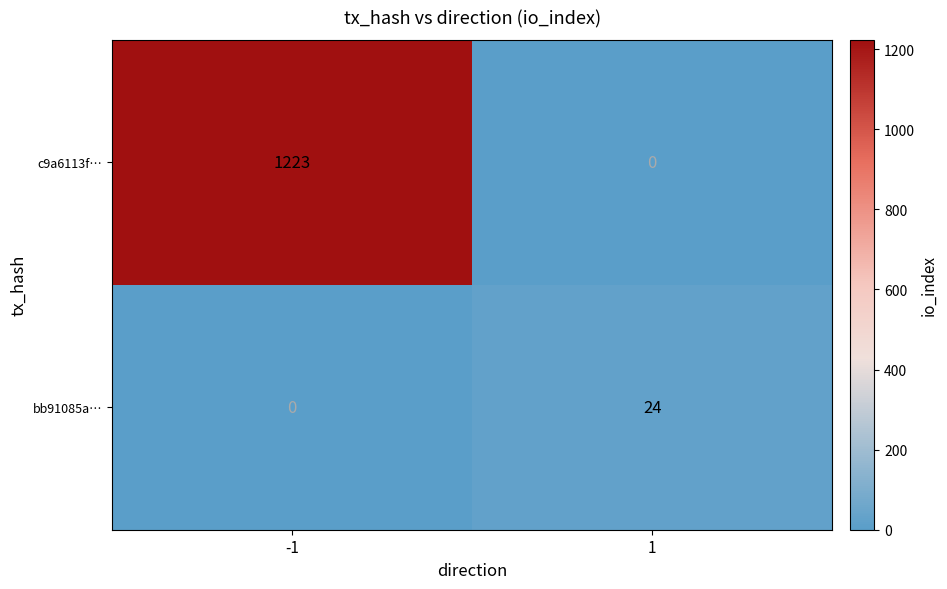

At how many categories does at least one series exceed 28?

1